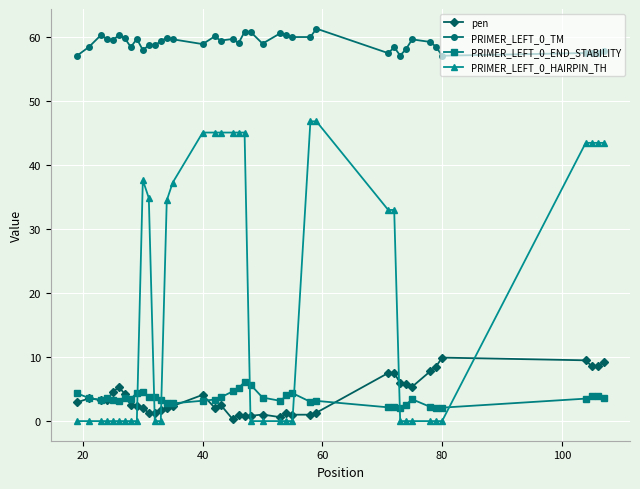

True or false: pen has more than 2 points higher than both neighbors.

True